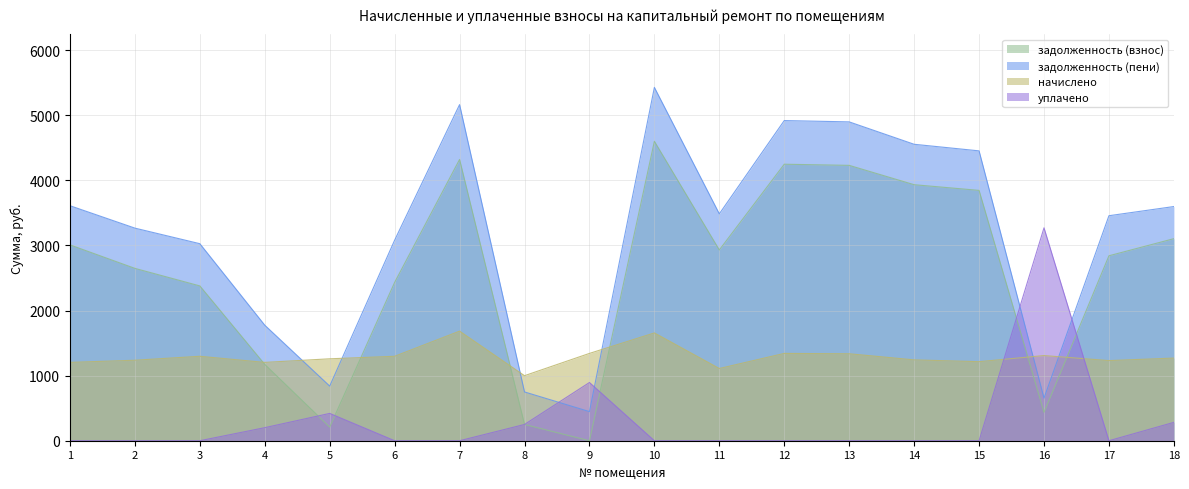

What is the value of the уплачено point at the 16th from the left?

3270.6